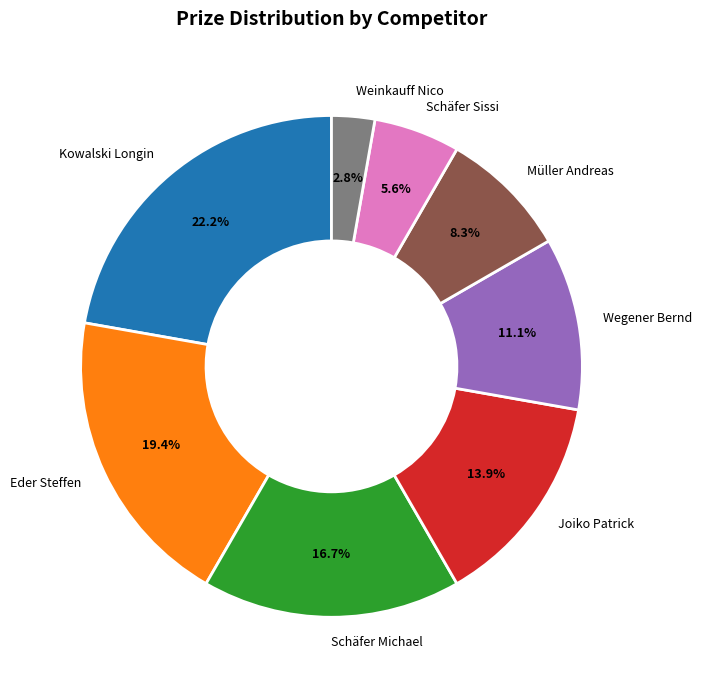

To the nearest percent, what is the difference between the largest and smallest slice percentages?

19%